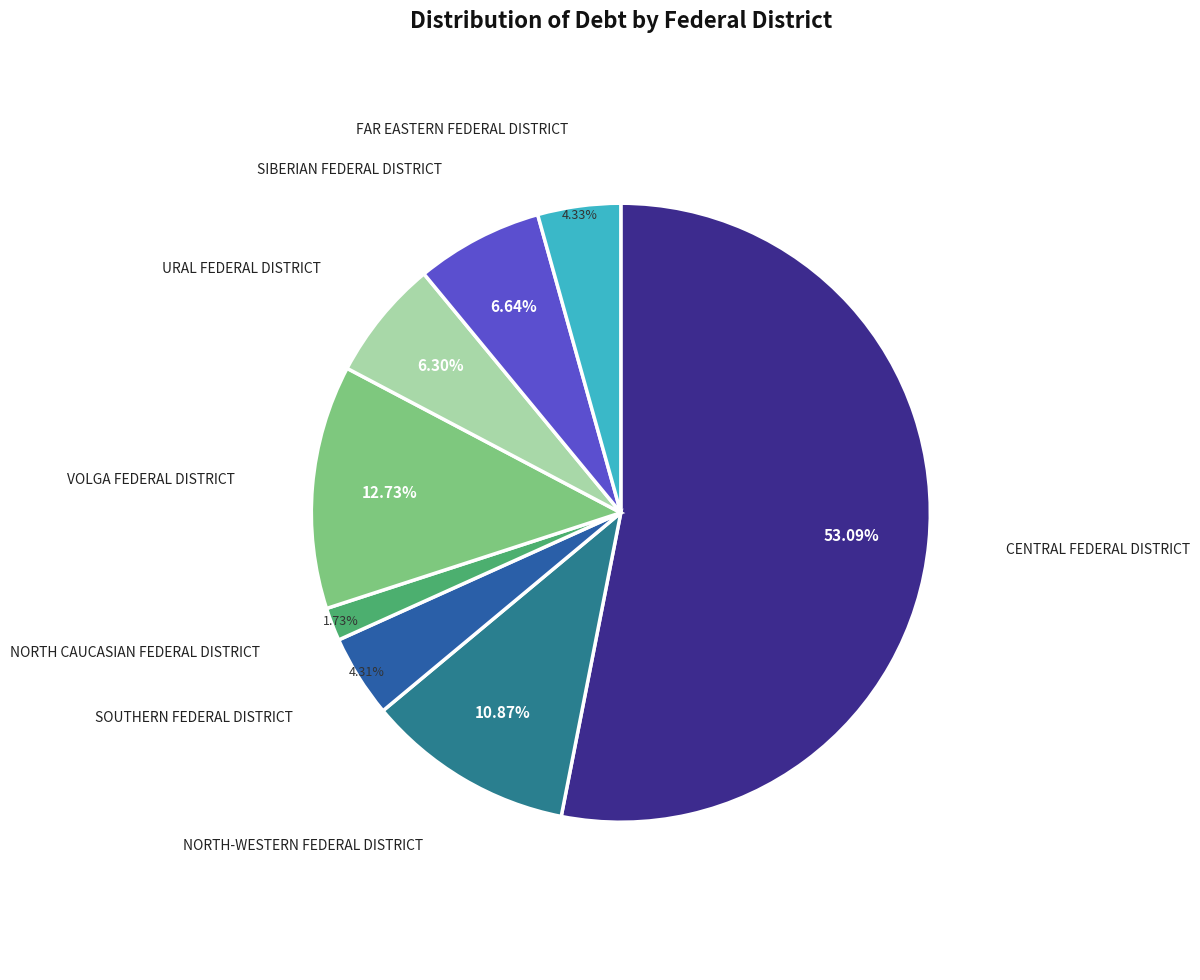

Is there a majority slice in this chart?

Yes